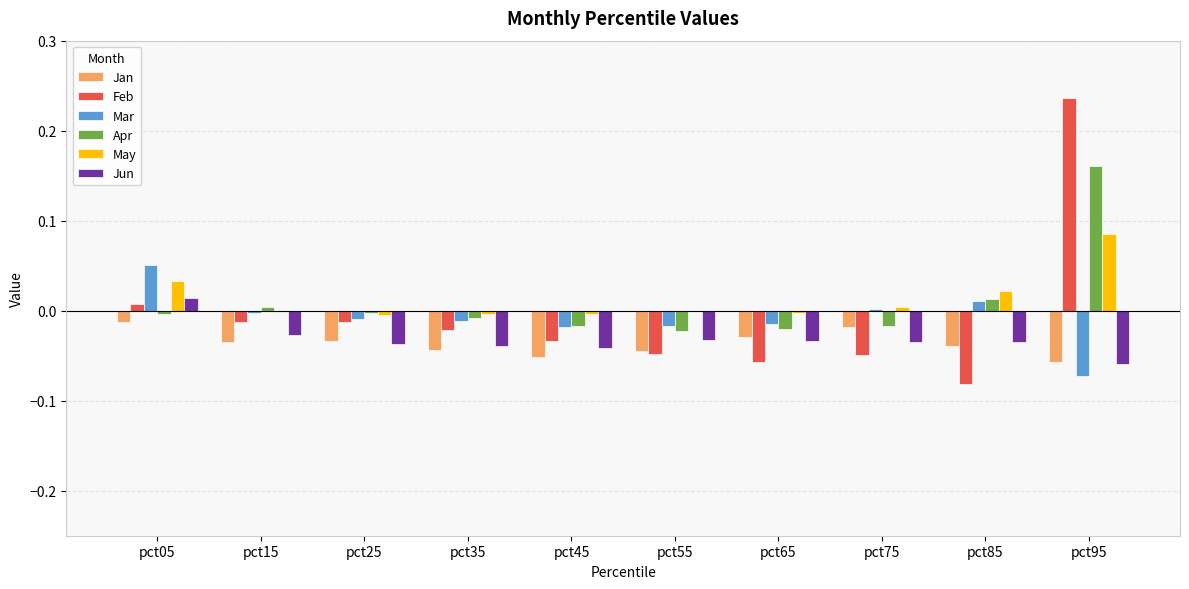

What is the sum of all Jan values?

-0.4